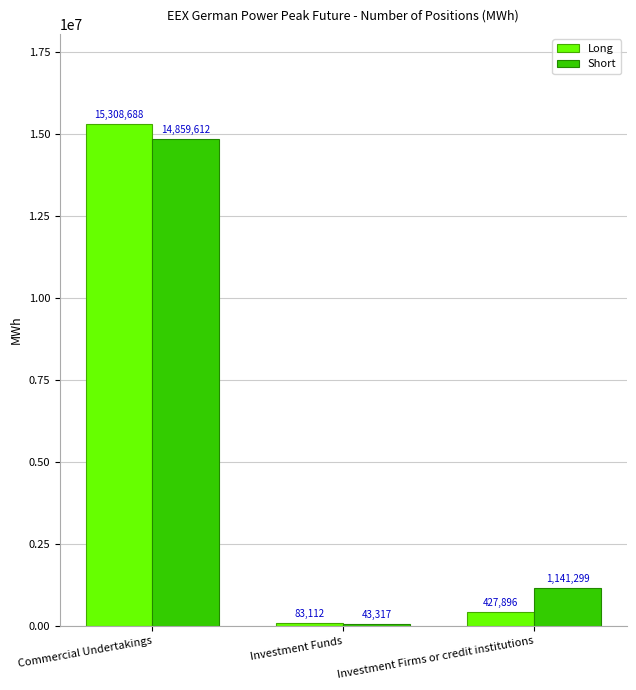

Which label corresponds to the largest value in the chart?

Commercial Undertakings